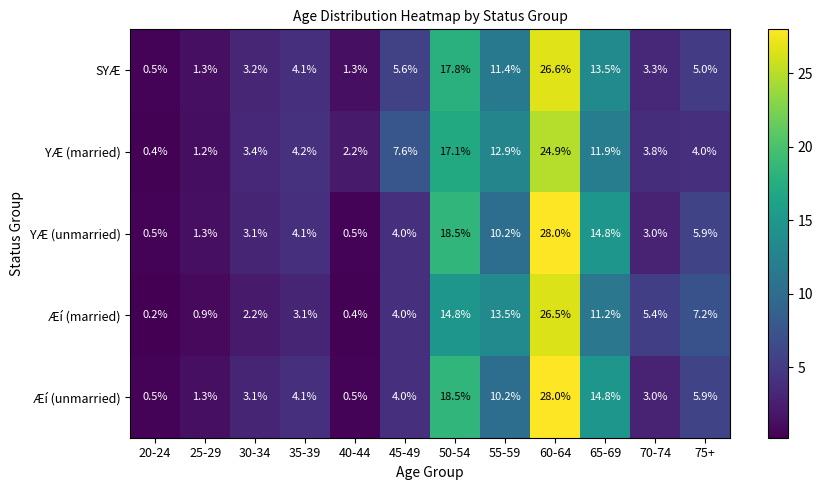

What is the difference between the highest and lowest values at 65-69?

3.6